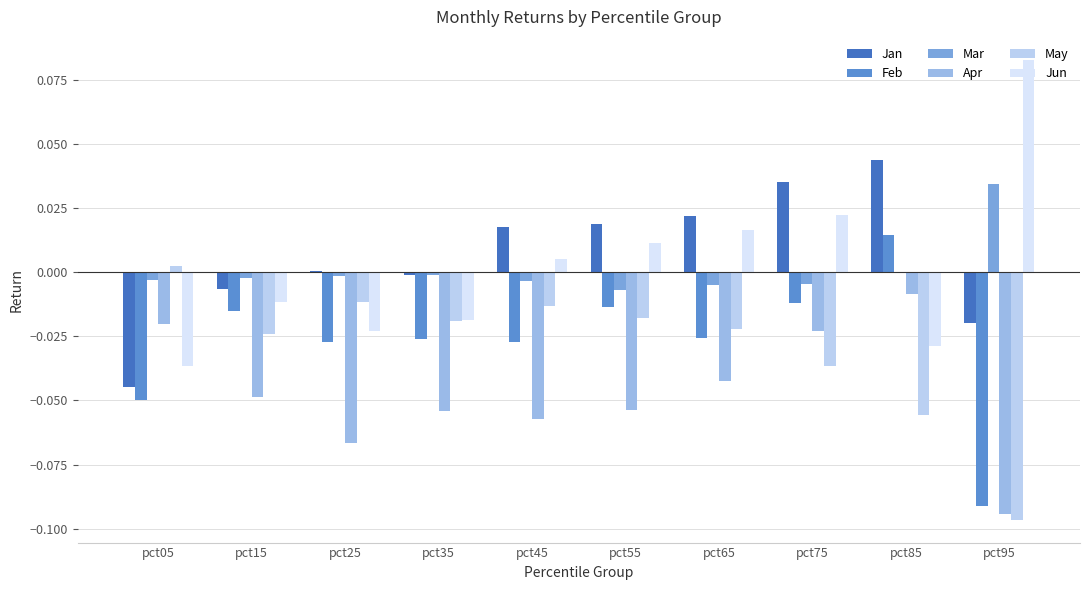

Reading left to right, what are all the values shown in this chart?

Jan: pct05=-0.0	pct15=-0.0	pct25=0.0	pct35=-0.0	pct45=0.0	pct55=0.0	pct65=0.0	pct75=0.0	pct85=0.0	pct95=-0.0
Feb: pct05=-0.0	pct15=-0.0	pct25=-0.0	pct35=-0.0	pct45=-0.0	pct55=-0.0	pct65=-0.0	pct75=-0.0	pct85=0.0	pct95=-0.1
Mar: pct05=-0.0	pct15=-0.0	pct25=-0.0	pct35=-0.0	pct45=-0.0	pct55=-0.0	pct65=-0.0	pct75=-0.0	pct85=0.0	pct95=0.0
Apr: pct05=-0.0	pct15=-0.0	pct25=-0.1	pct35=-0.1	pct45=-0.1	pct55=-0.1	pct65=-0.0	pct75=-0.0	pct85=-0.0	pct95=-0.1
May: pct05=0.0	pct15=-0.0	pct25=-0.0	pct35=-0.0	pct45=-0.0	pct55=-0.0	pct65=-0.0	pct75=-0.0	pct85=-0.1	pct95=-0.1
Jun: pct05=-0.0	pct15=-0.0	pct25=-0.0	pct35=-0.0	pct45=0.0	pct55=0.0	pct65=0.0	pct75=0.0	pct85=-0.0	pct95=0.1